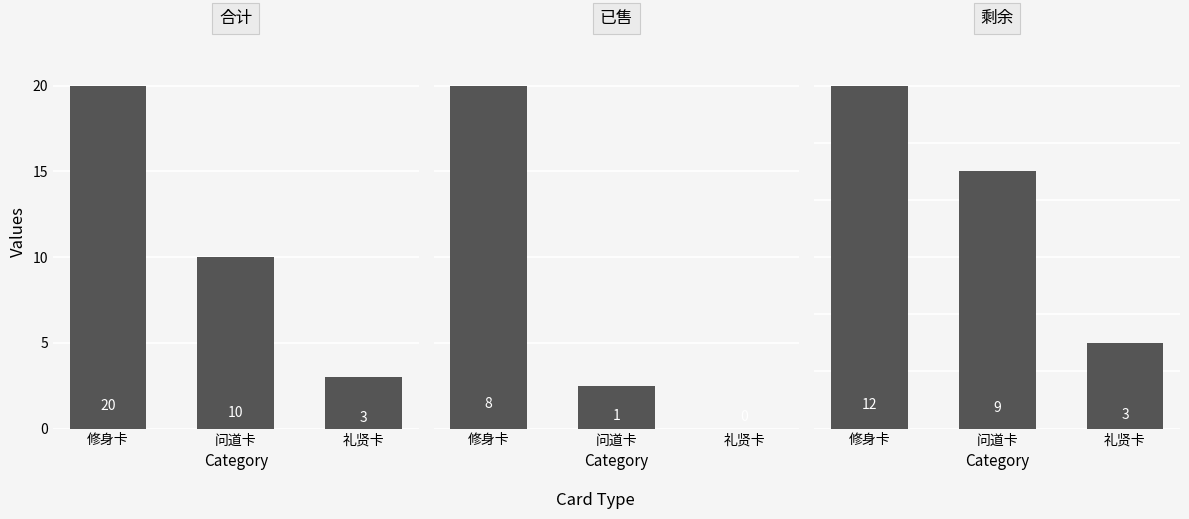

Where is 剩余 nearest to the value 7?

问道卡